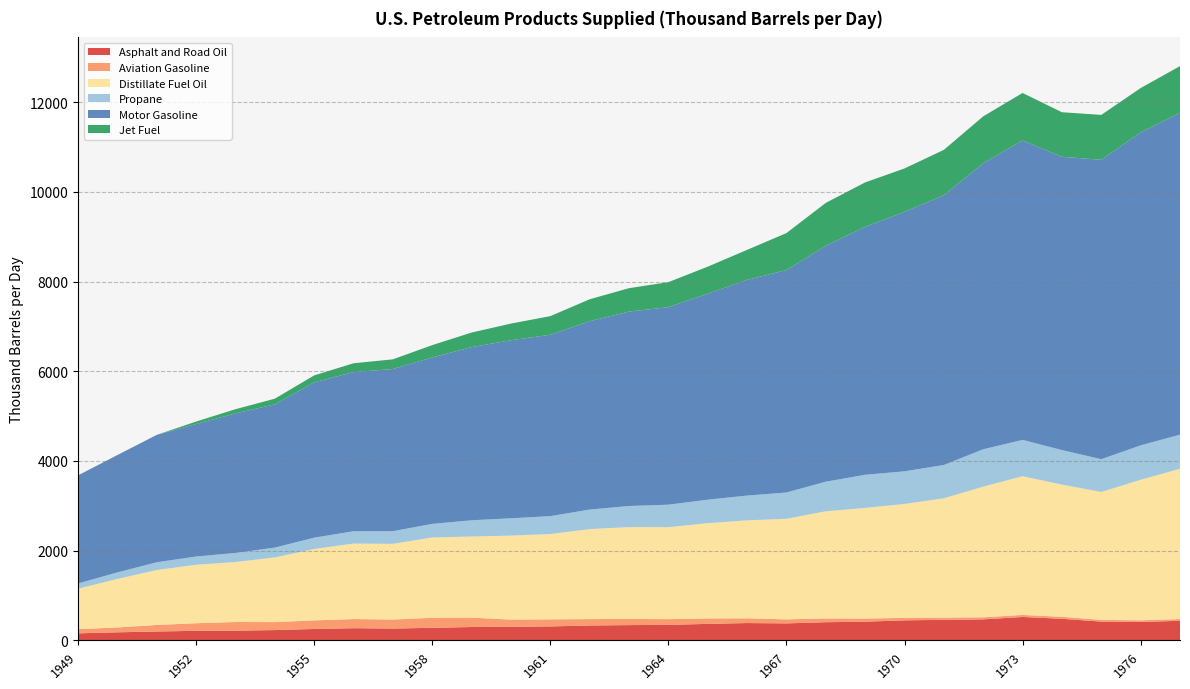

Reading left to right, extract all data points from this chart.

Asphalt and Road Oil: 156.7	179.7	198.0	213.0	215.9	229.6	253.8	271.7	263.3	280.3	297.7	302.1	311.1	331.7	340.5	346.2	367.6	386.3	378.7	405.0	416.6	446.9	457.6	468.1	521.7	481.1	418.7	411.0	436.1
Aviation Gasoline: 93.1	108.3	145.1	169.4	193.7	178.0	192.2	203.8	201.1	223.2	209.4	161.2	157.6	142.7	137.4	127.2	120.3	105.3	90.1	83.7	70.0	54.5	49.0	46.2	45.3	44.4	38.5	36.5	38.2
Distillate Fuel Oil: 902.1	1081.9	1225.4	1303.2	1337.2	1442.0	1592.1	1682.7	1687.9	1790.2	1808.2	1872.3	1902.3	2006.6	2047.3	2050.3	2125.5	2184.6	2241.5	2389.5	2466.5	2540.3	2661.1	2912.9	3092.4	2947.7	2850.9	3133.0	3351.6
Propane: 116.2	145.6	172.4	183.9	202.1	218.8	251.3	274.3	281.7	302.6	361.9	386.0	398.3	435.0	470.3	501.1	523.0	551.6	586.6	659.4	738.9	726.8	742.4	832.7	809.9	769.3	730.4	766.7	759.6
Motor Gasoline: 2410.2	2615.8	2840.0	2953.5	3109.8	3193.5	3463.2	3547.7	3615.2	3710.7	3859.9	3969.0	4042.9	4198.9	4334.1	4402.6	4592.6	4808.0	4958.3	5260.6	5526.0	5784.5	6014.4	6376.4	6674.4	6537.5	6674.6	6977.7	7176.8
Jet Fuel: 0.0	0.0	0.0	55.0	94.5	125.6	154.2	197.1	215.5	274.6	325.1	371.5	415.4	489.1	521.8	558.1	601.7	669.6	824.0	954.6	991.0	967.1	1010.2	1045.1	1059.3	993.4	1000.8	987.3	1039.1